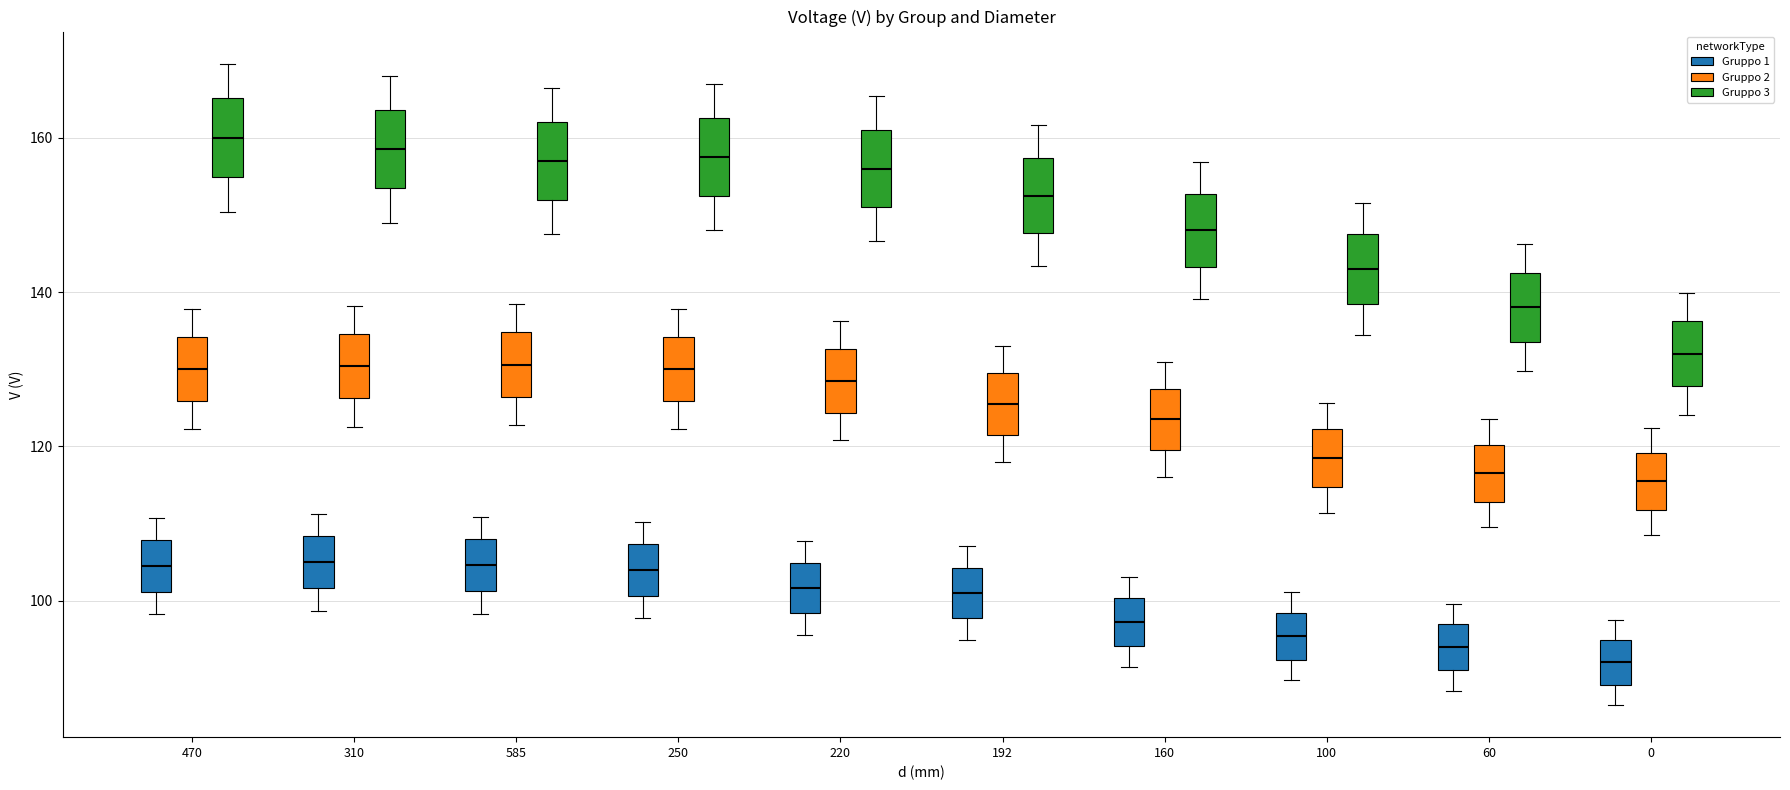

Where is the lower edge of the box for 100 (Gruppo 2) on the y-axis? The values are not printed on the chart, so give them approximately, as read against the axis.

114